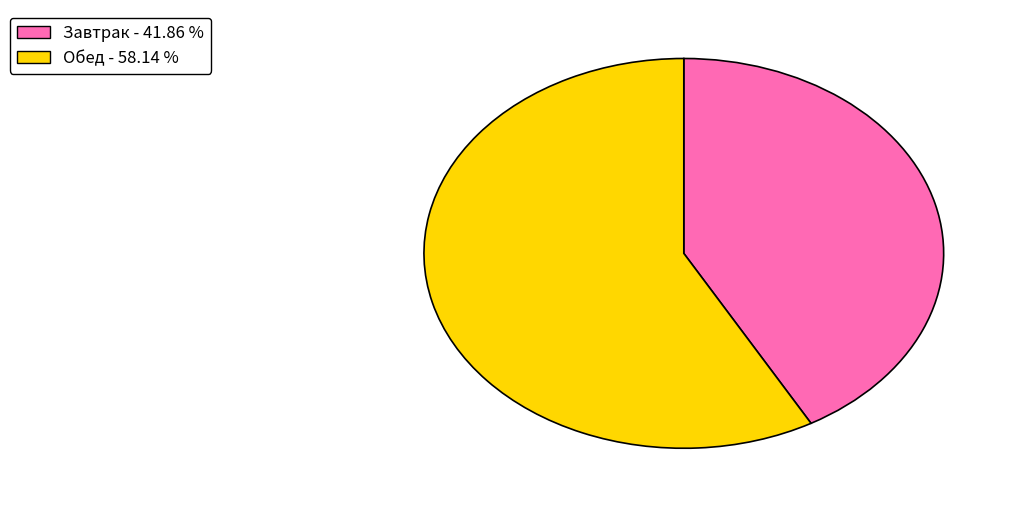

Count the number of slices in the pie.

2